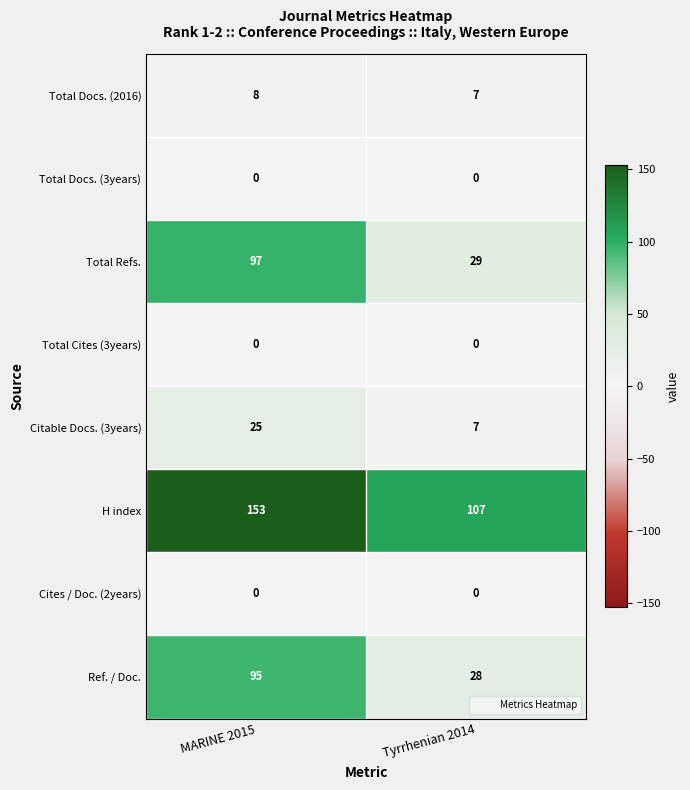

What is the maximum value for H index?

153